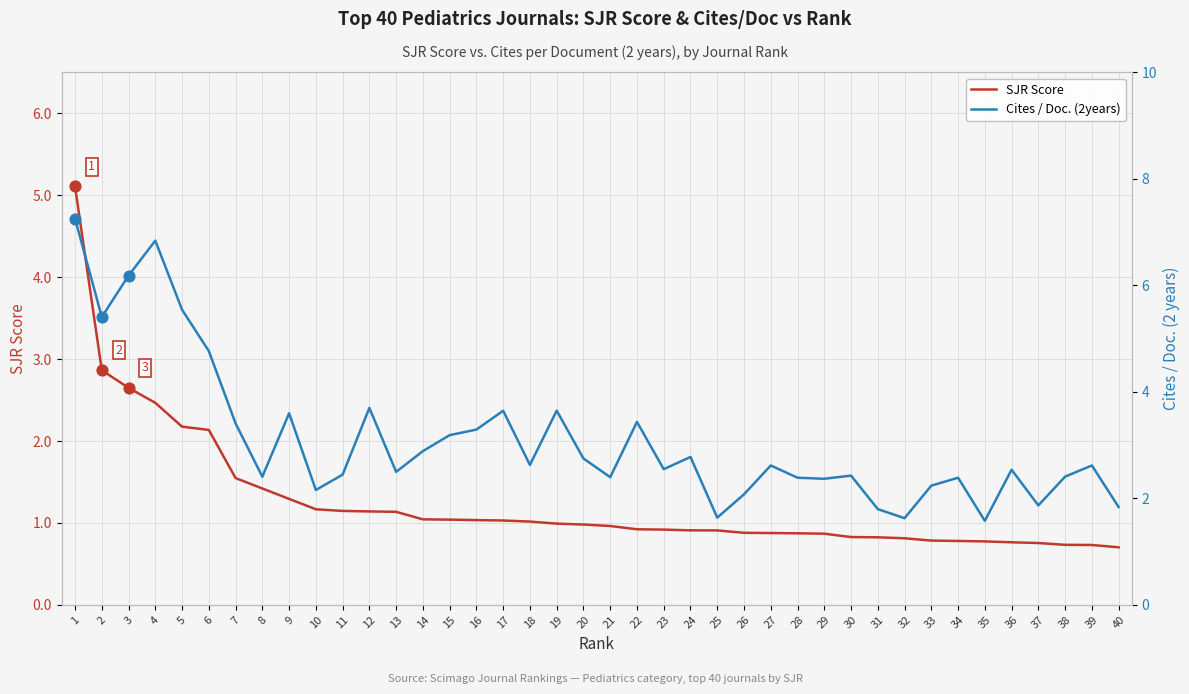

Which series contains the lowest Y value?

SJR Score